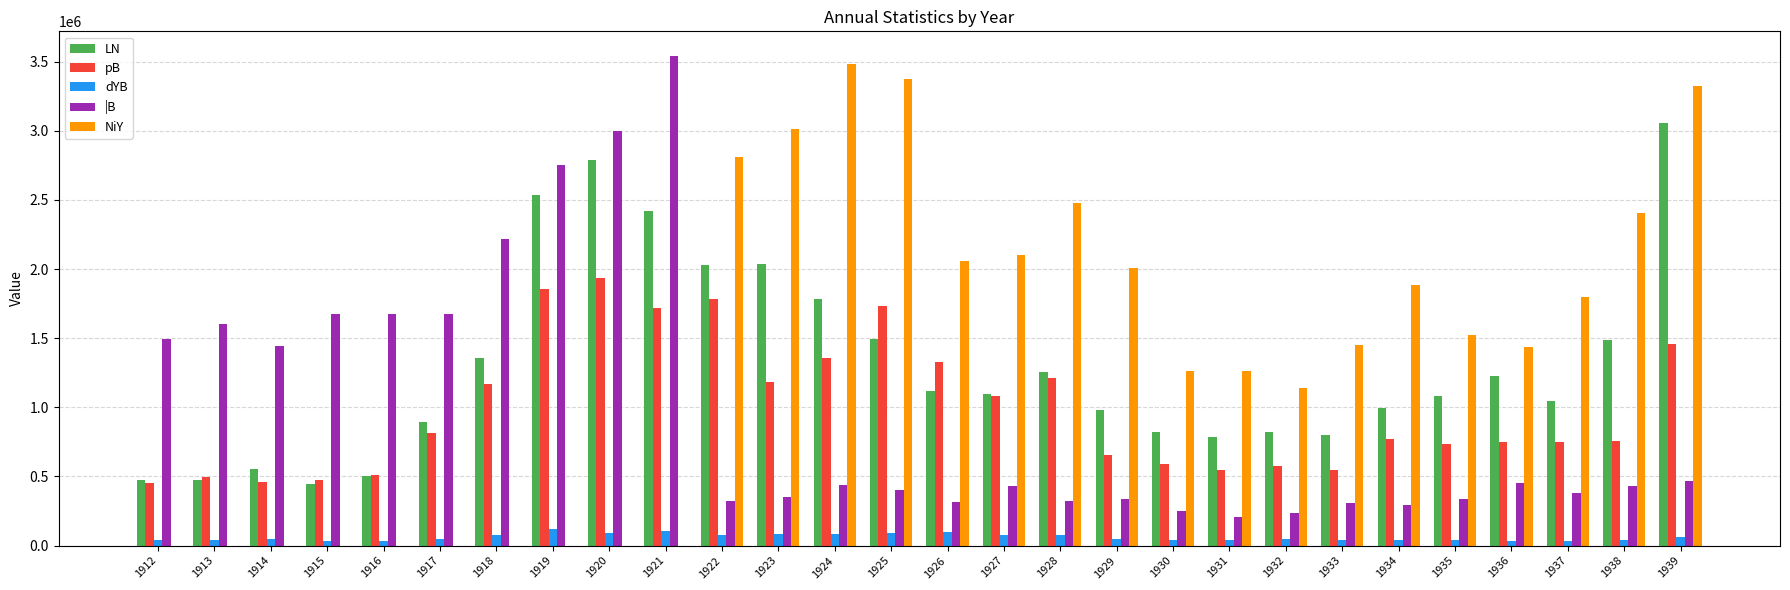

Read the LN value at 1919.

2533954